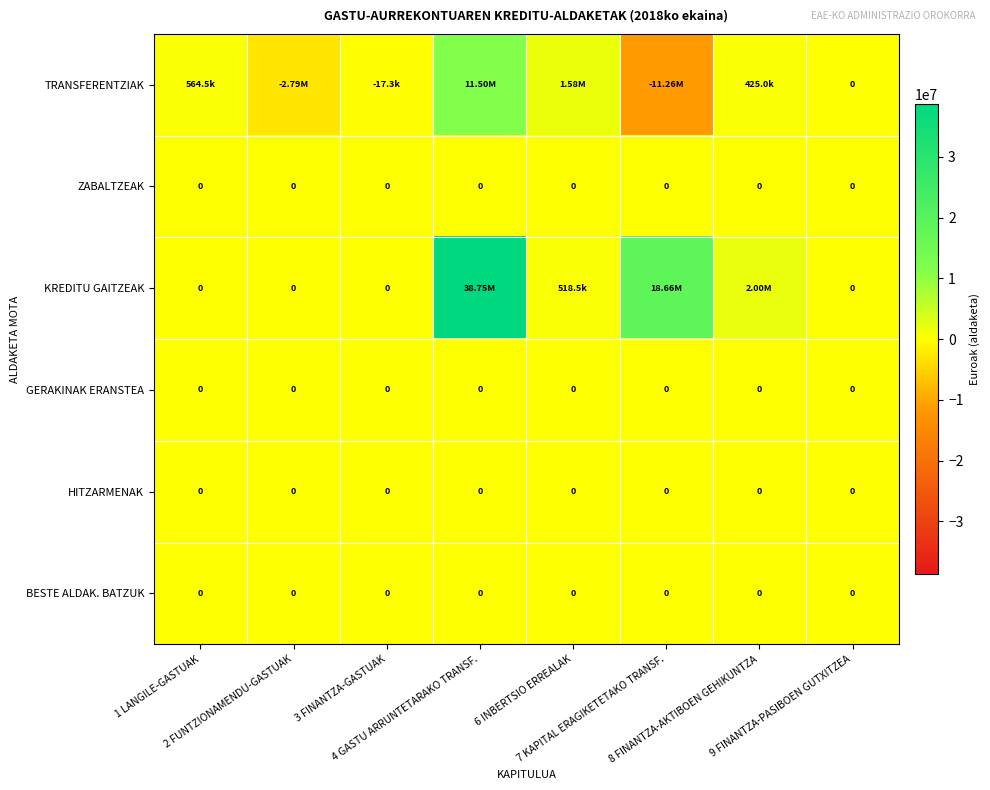

At how many categories does at least one series exceed 21507155?

1